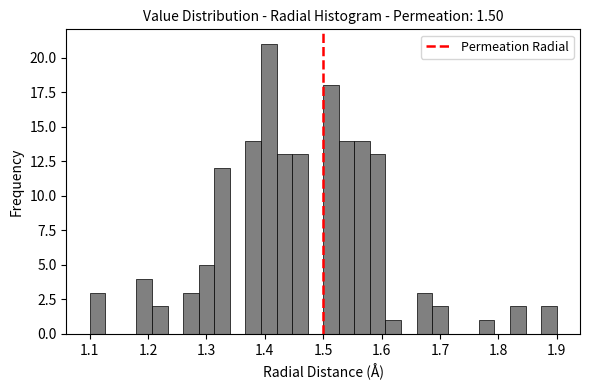

Read against the x-axis, roughly where is the centre of the tallest bar?

1.41